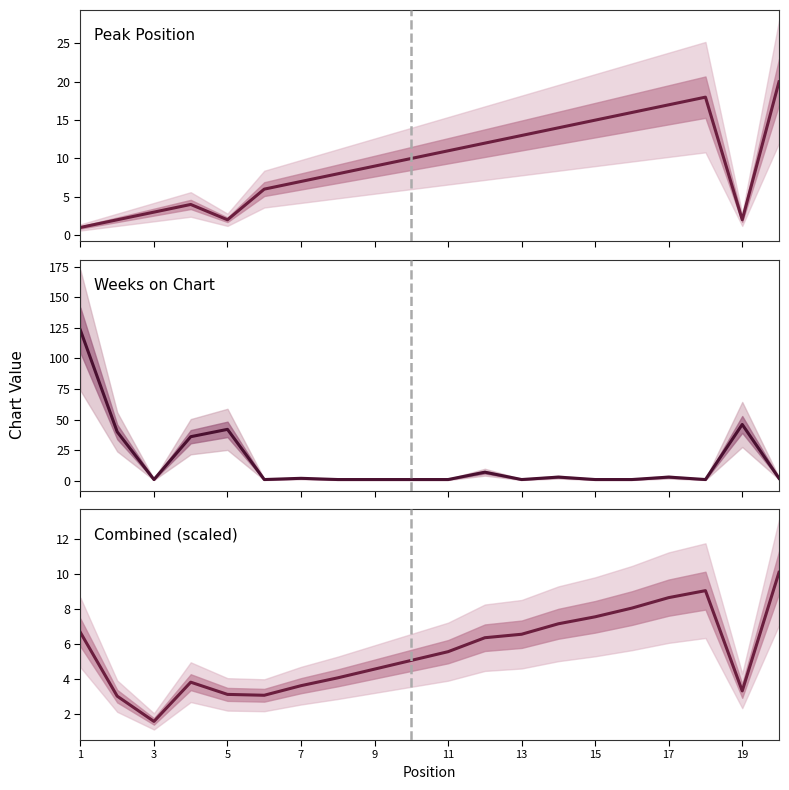

Which series changed the most between 19 and 11?

Weeks on Chart